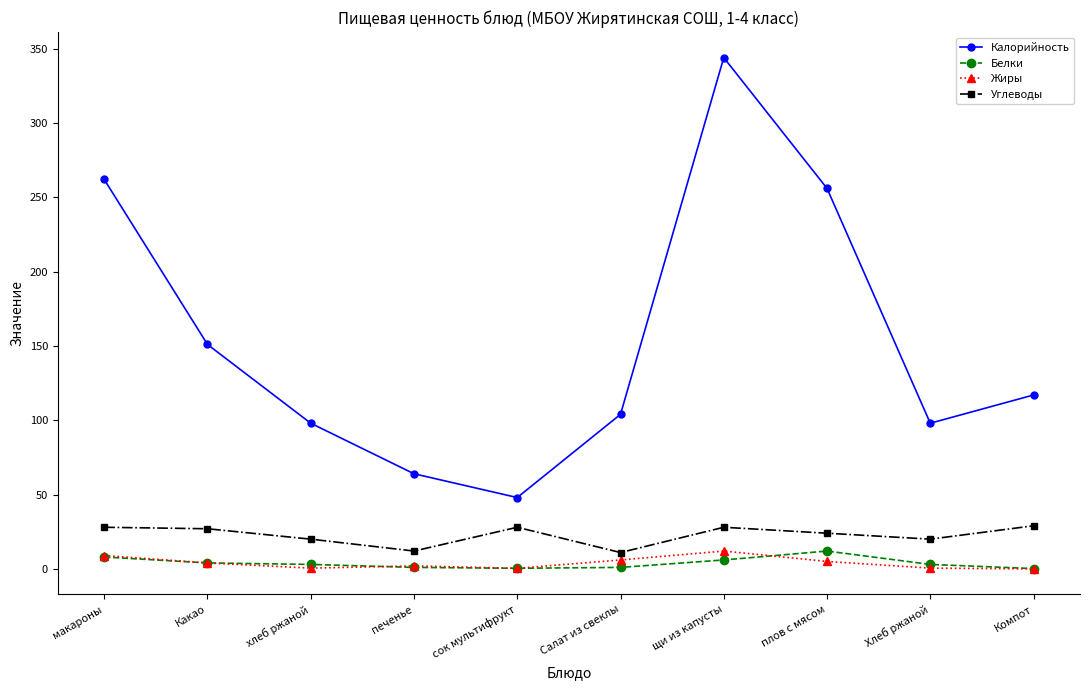

The Белки series shows 12.0 at плов с мясом. True or false?

True